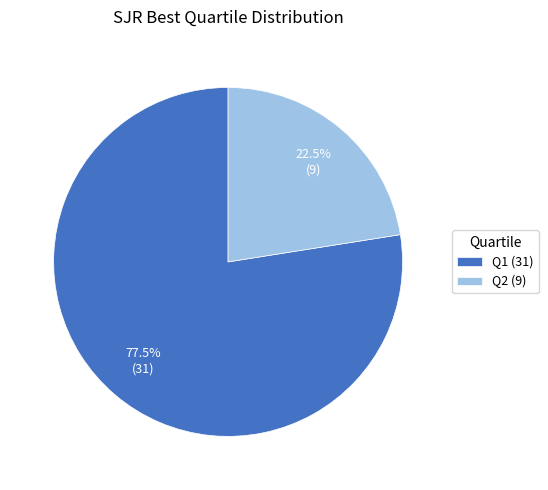

Which has a higher value, Q2 (9) or Q1 (31)?

Q1 (31)